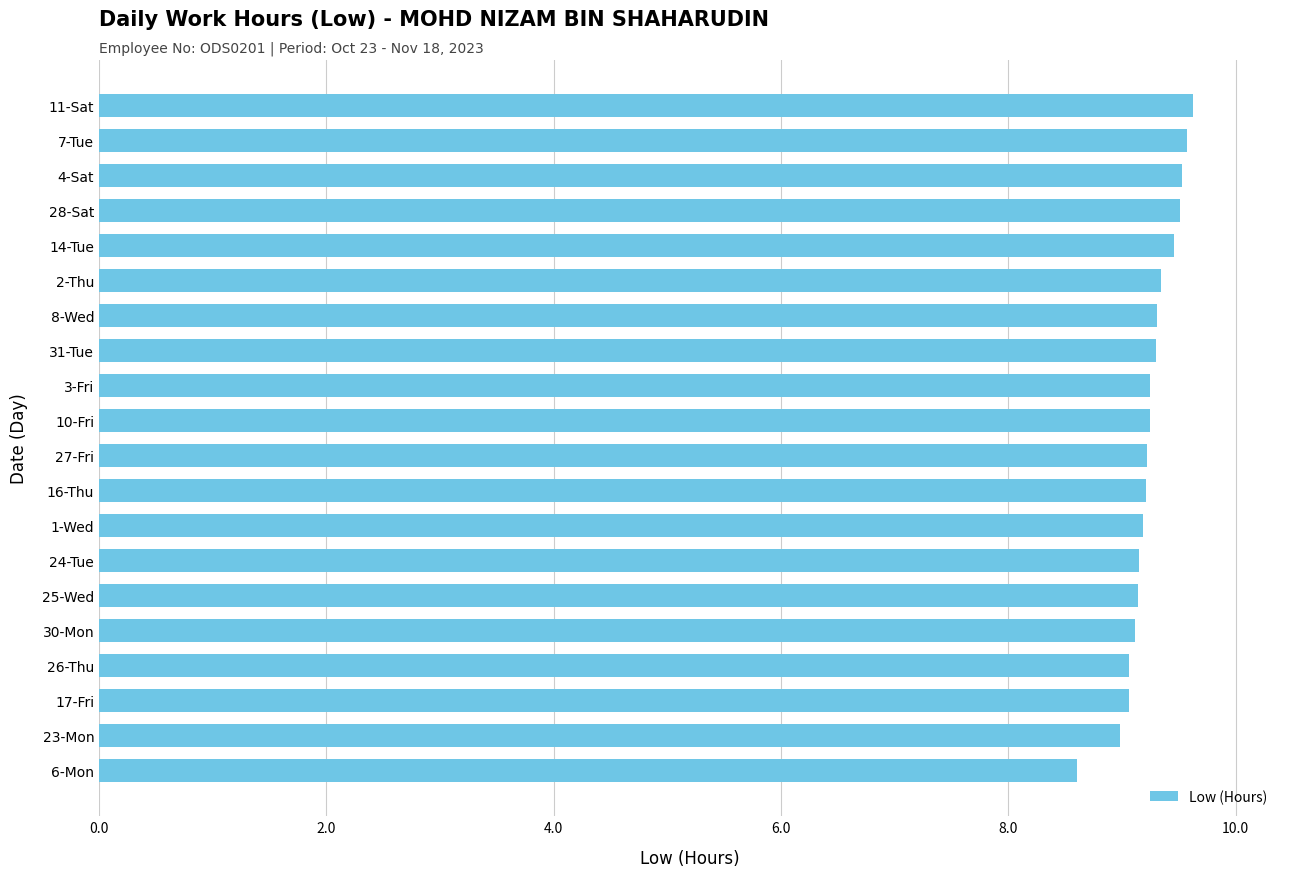

What is the label of the 11th bar from the top?

27-Fri